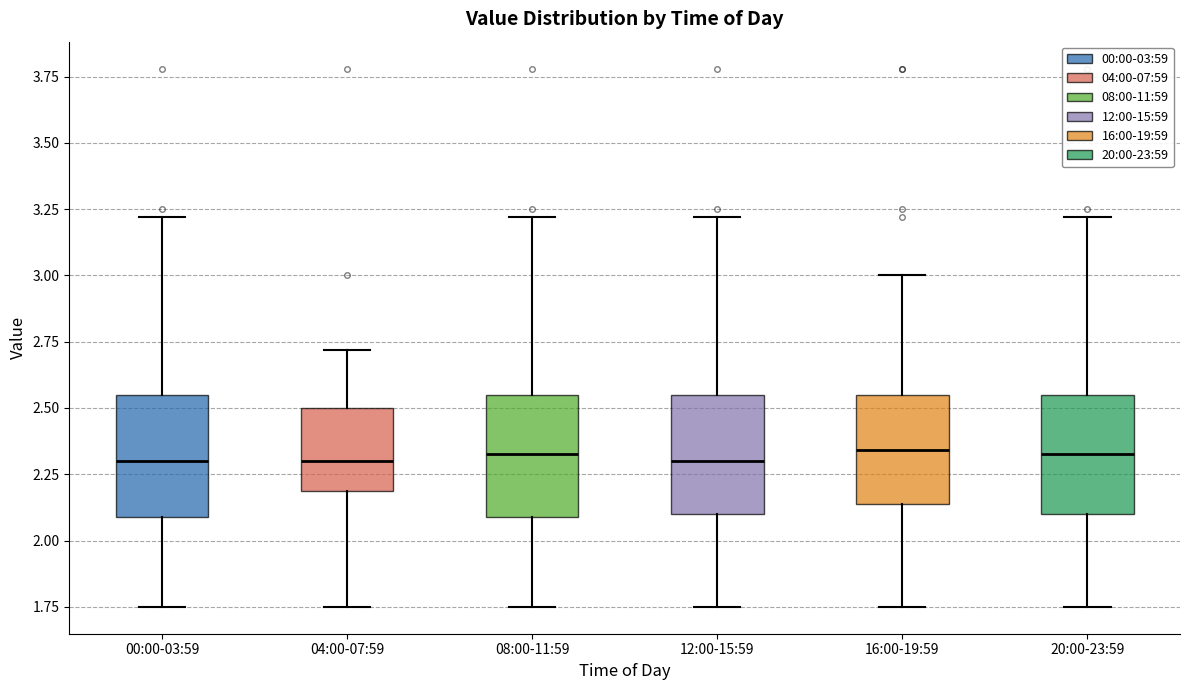

Reading left to right, transcribe this box plot: for each box, give where its median line is, the range the box spans, and where its two whiskers end, as read against the y-axis. The values are not printed on the chart, so give them approximately, as read against the axis.

00:00-03:59: median 2.30, box 2.10 to 2.55, whiskers 1.75 to 3.20
04:00-07:59: median 2.30, box 2.20 to 2.50, whiskers 1.75 to 2.70
08:00-11:59: median 2.35, box 2.10 to 2.55, whiskers 1.75 to 3.20
12:00-15:59: median 2.30, box 2.10 to 2.55, whiskers 1.75 to 3.20
16:00-19:59: median 2.35, box 2.15 to 2.55, whiskers 1.75 to 3.00
20:00-23:59: median 2.35, box 2.10 to 2.55, whiskers 1.75 to 3.20